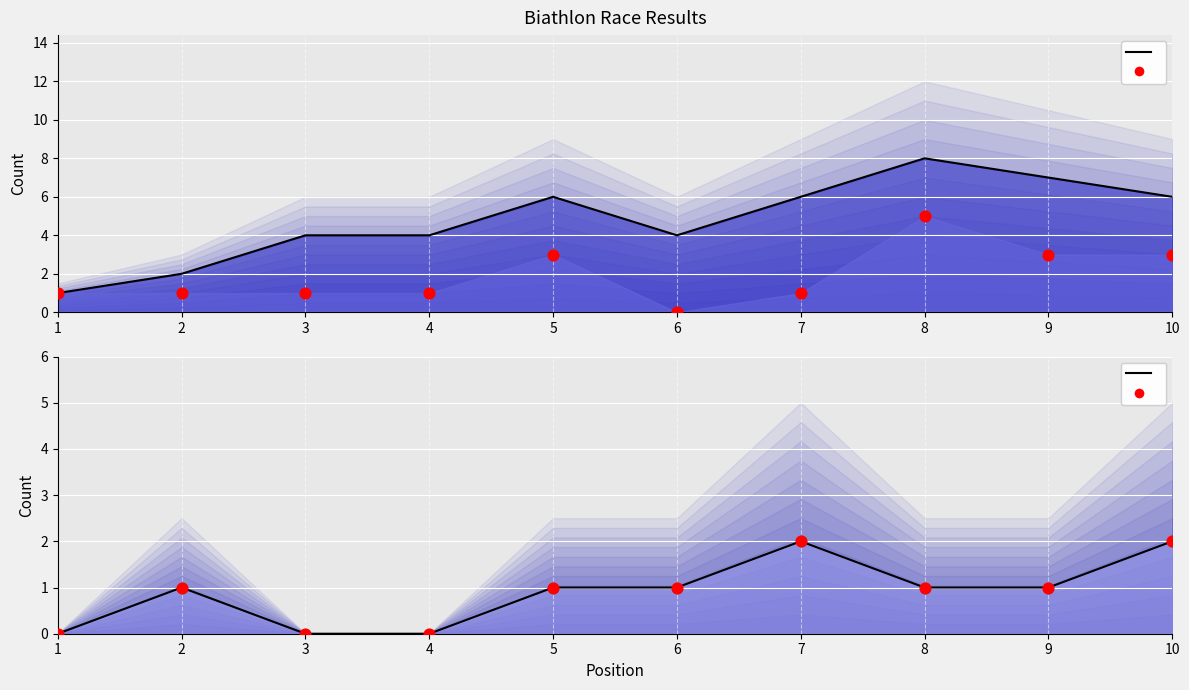

Which series has the largest total across all categories?

Total Penalties (T) line